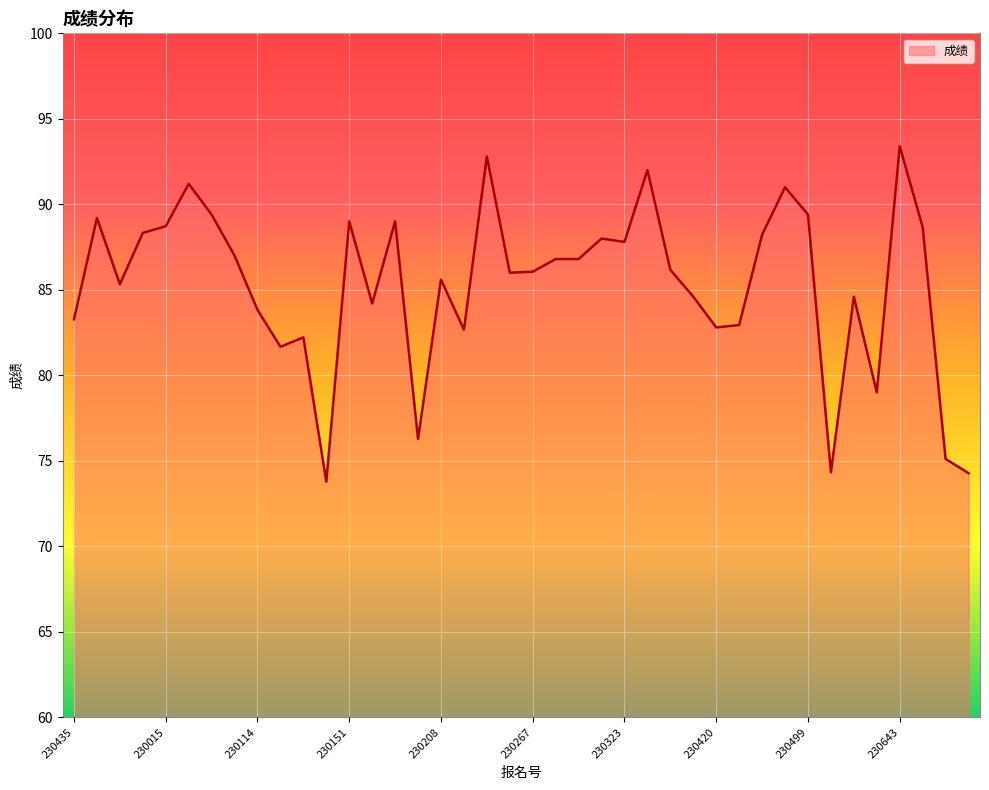

What is the smallest value displayed?

73.8